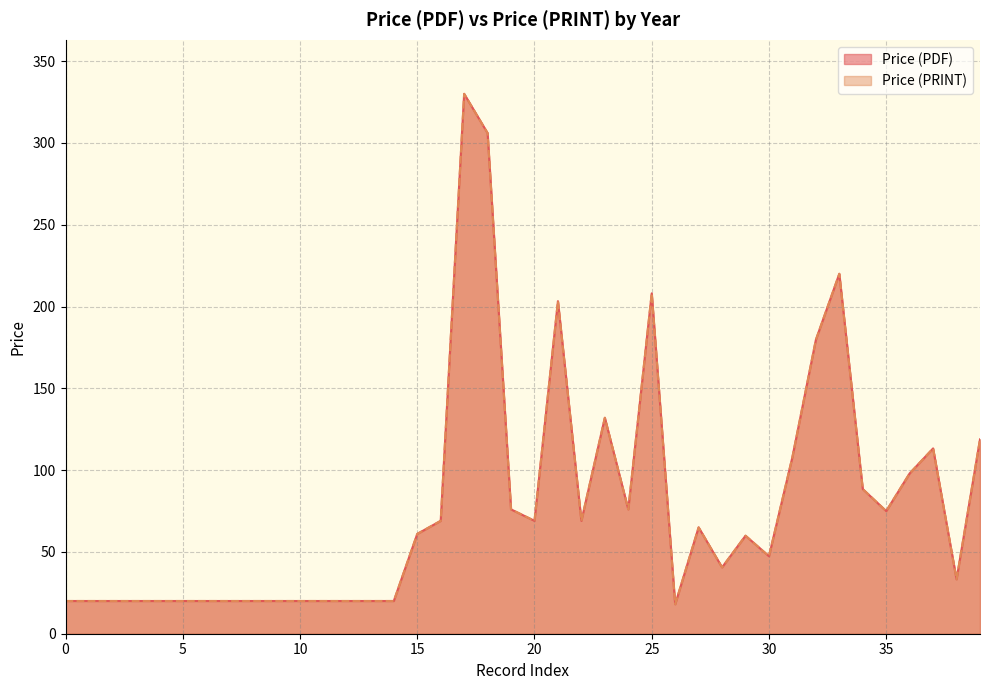

Rank the series at 16 from lowest to highest value.

Price (PDF), Price (PRINT)